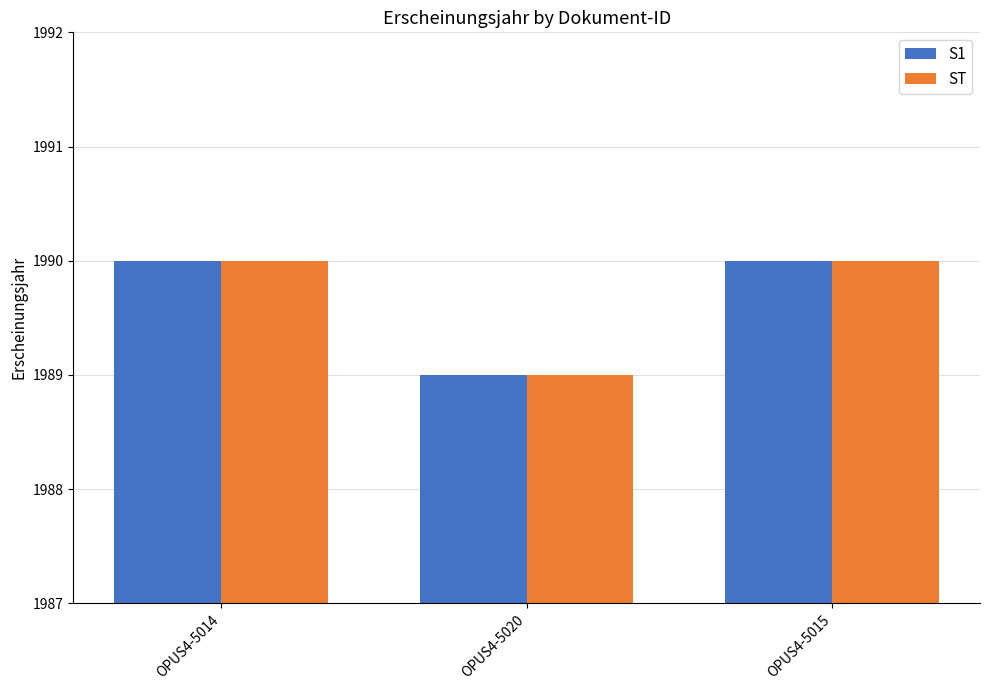

What is the total value across all series at OPUS4-5020?

3978